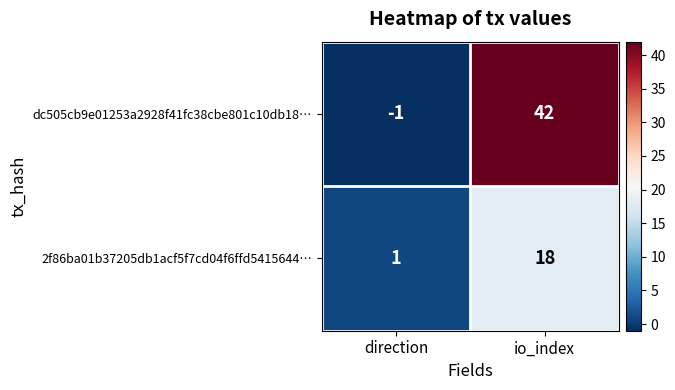

What is the sum of all dc505cb9e01253a2928f41fc38cbe801c10db18… values?

41